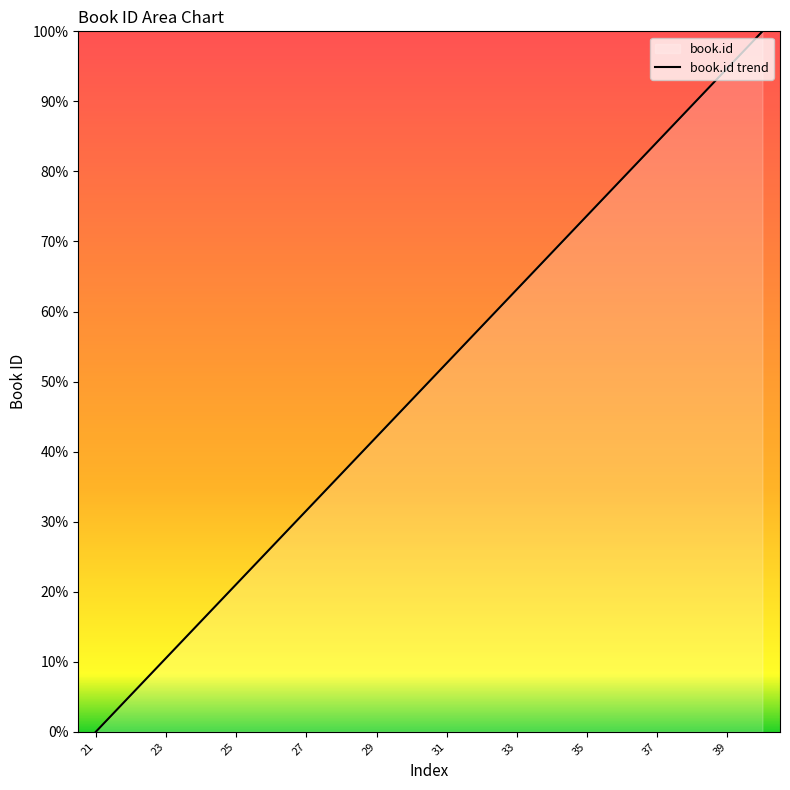

At which label does the data first exceed 52?

31